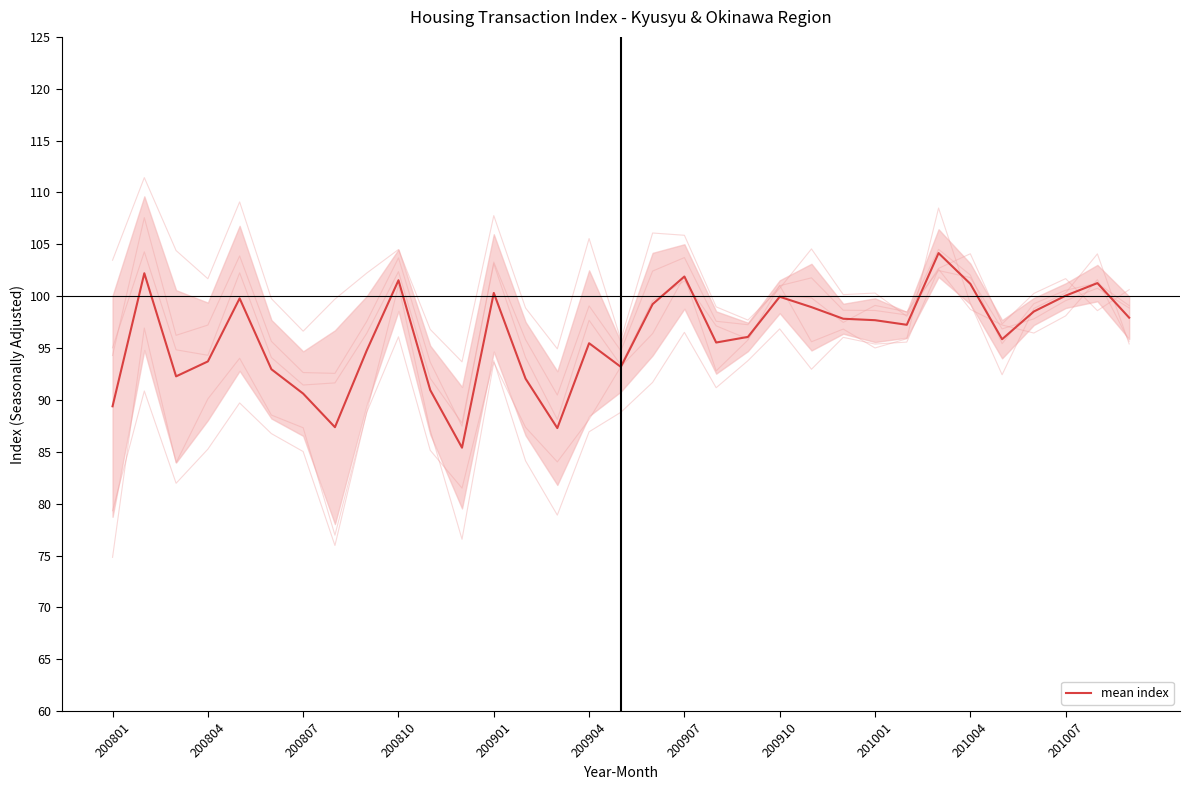

Reading left to right, extract all data points from this chart.

89.4	102.2	92.3	93.7	99.8	93.0	90.6	87.4	94.8	101.5	90.9	85.4	100.3	92.1	87.3	95.5	93.2	99.2	101.9	95.5	96.1	99.9	98.9	97.8	97.7	97.2	104.2	101.2	95.9	98.5	100.1	101.3	97.9